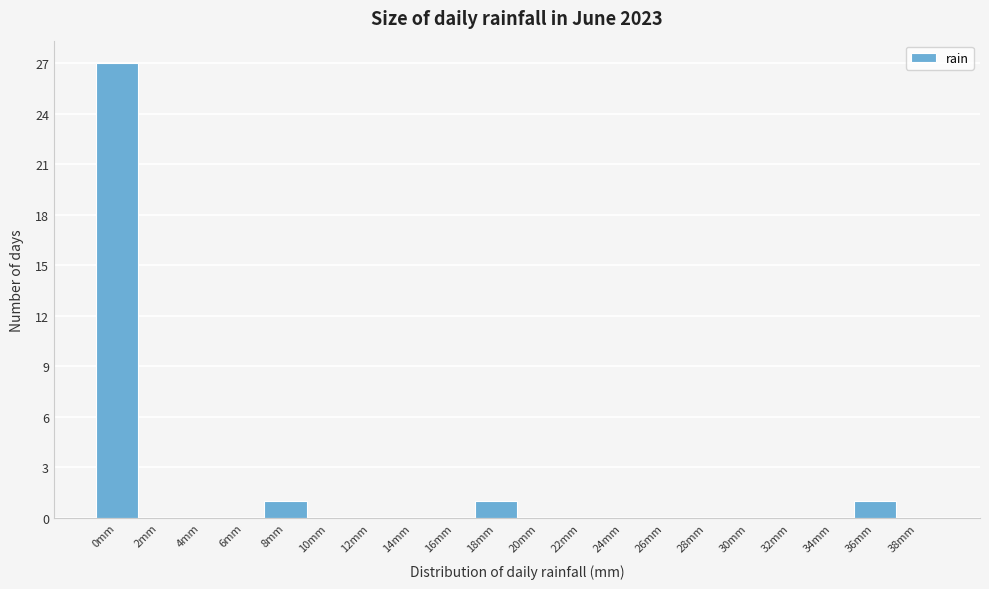

Reading left to right, list all the values displayed in this chart.

0mm=27	2mm=0	4mm=0	6mm=0	8mm=1	10mm=0	12mm=0	14mm=0	16mm=0	18mm=1	20mm=0	22mm=0	24mm=0	26mm=0	28mm=0	30mm=0	32mm=0	34mm=0	36mm=1	38mm=0